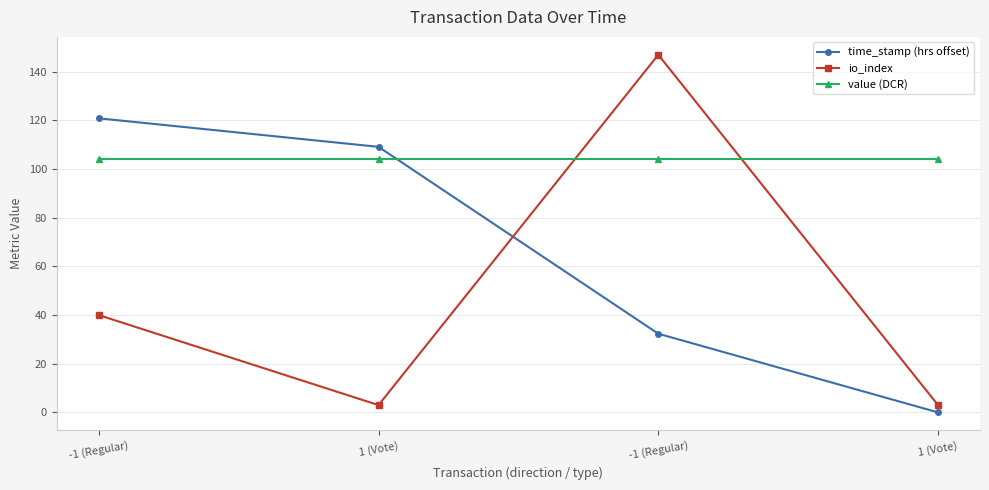

Between -1 (Regular) and 1 (Vote), which series saw the biggest shift?

time_stamp (hrs offset)